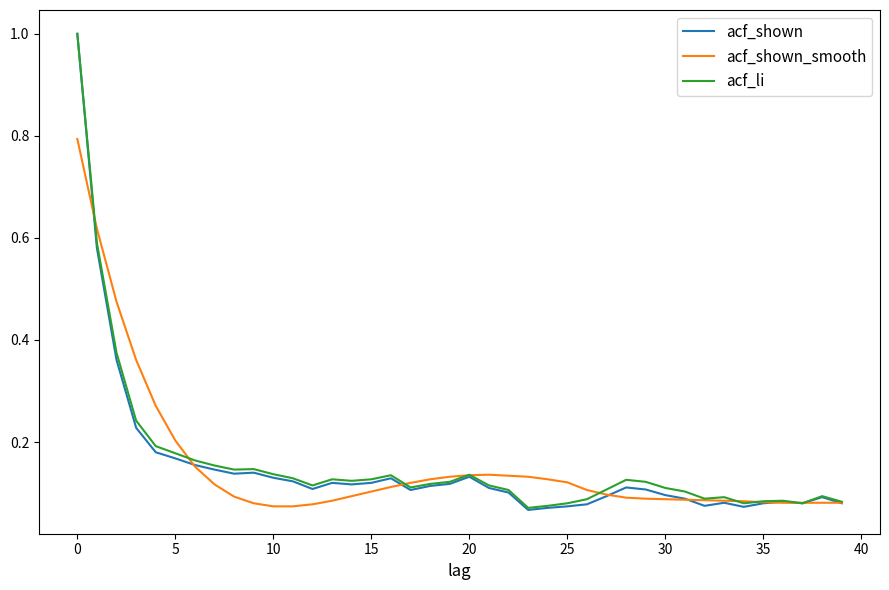

Which series has the widest spread of values?

acf_shown